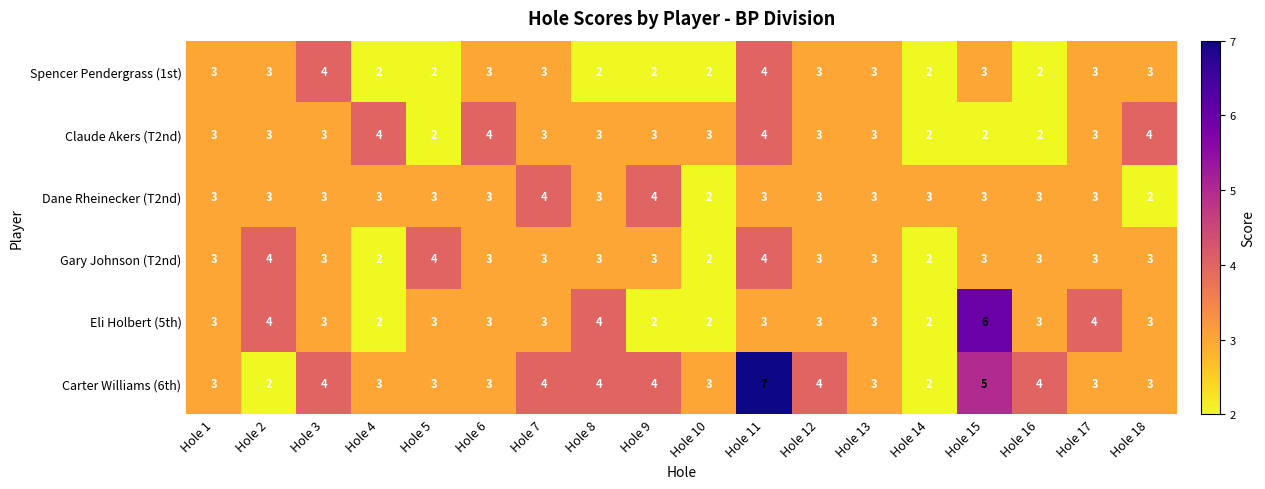

What is the spread (max minus min) of values at Hole 15?

4